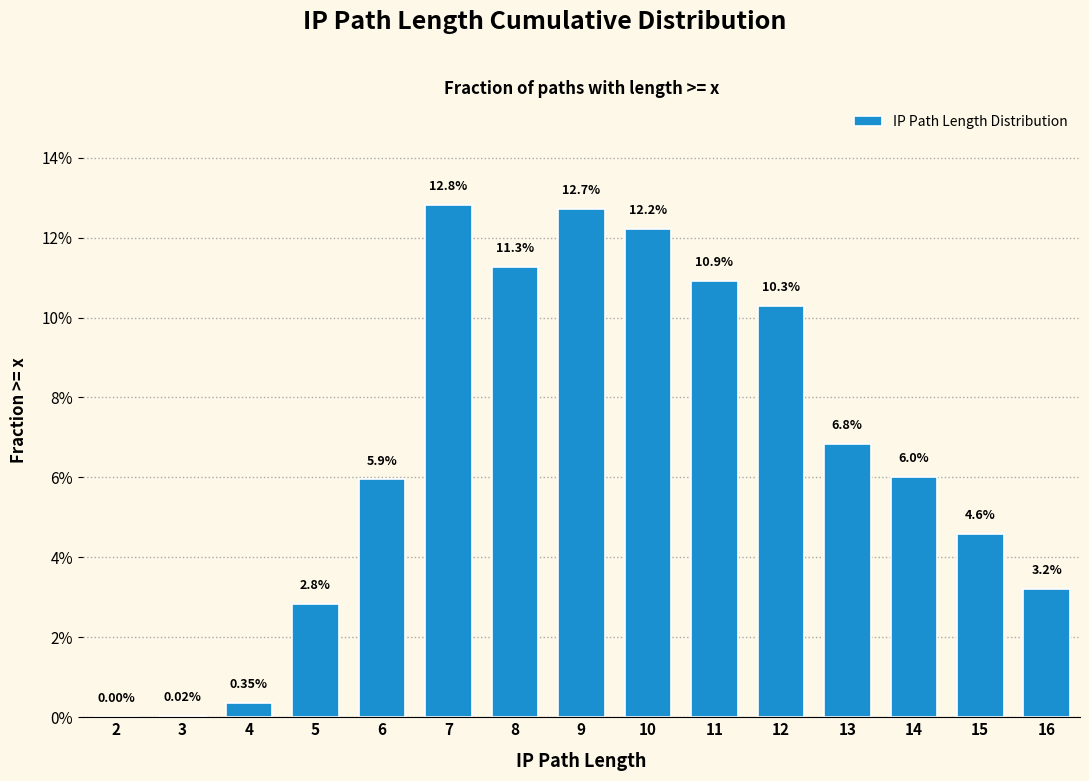

Between 15 and 7, which is larger?

7